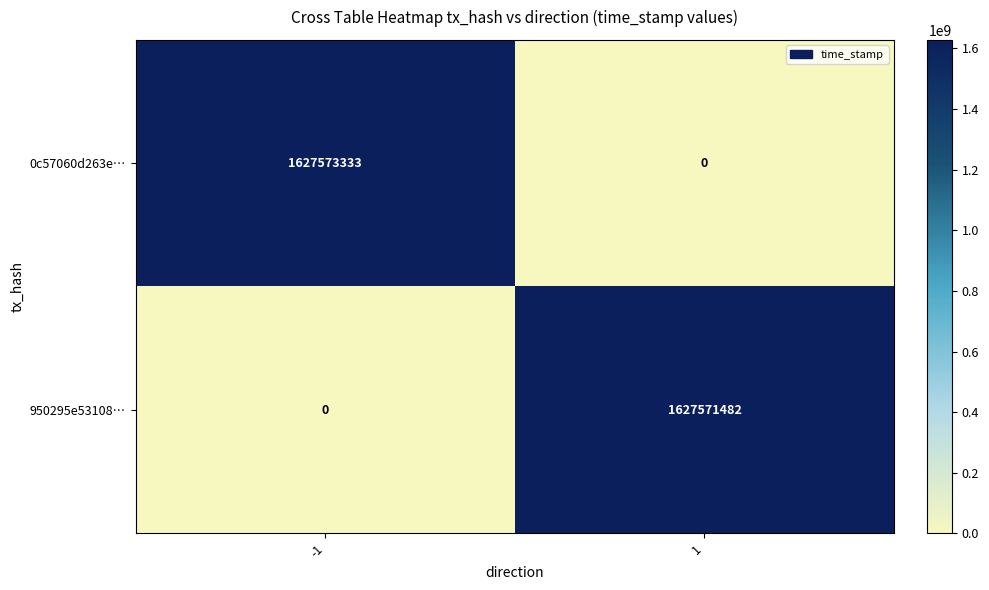

The 0c57060d263e… series shows 0 at 1. True or false?

True